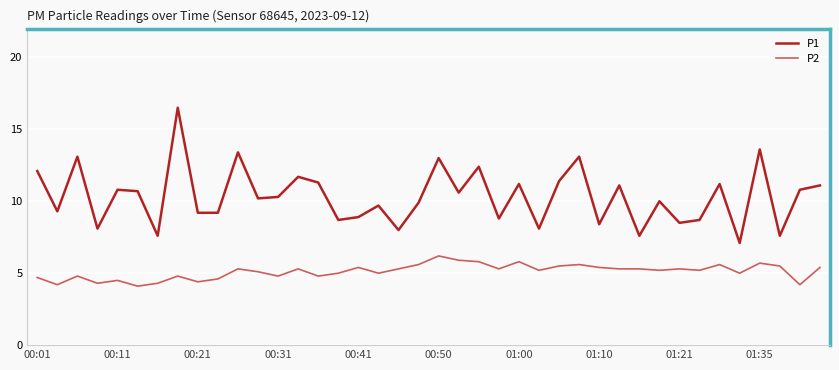

True or false: P2 and P1 intersect in this chart.

False